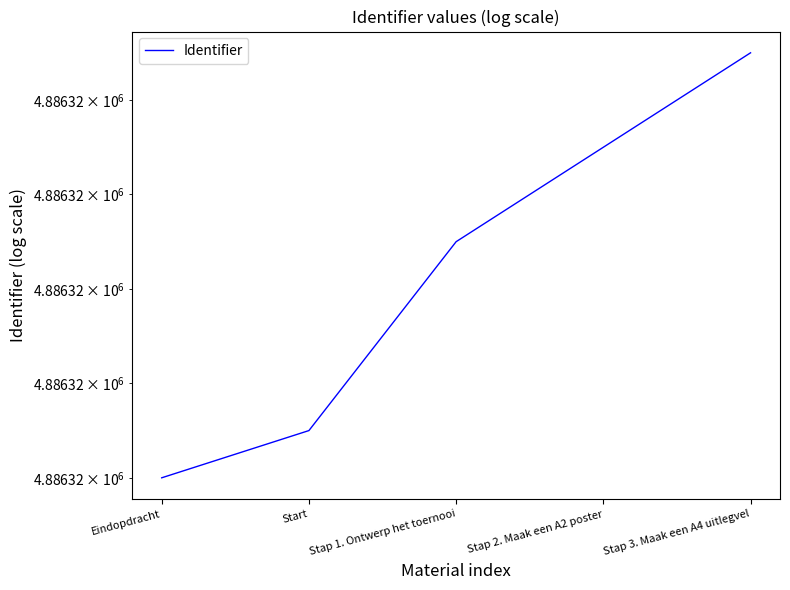

Between Start and Eindopdracht, which is larger?

Start